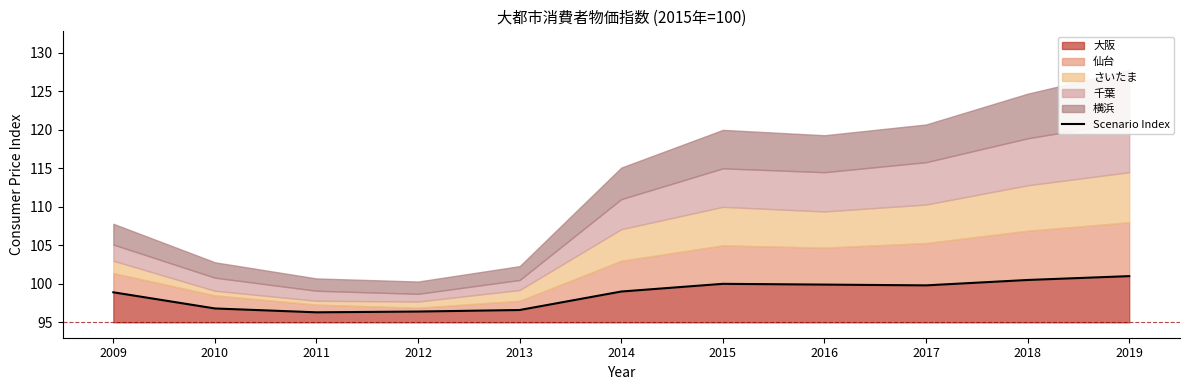

How many interior local valleys (lower than both neighbors) does the data have?

2